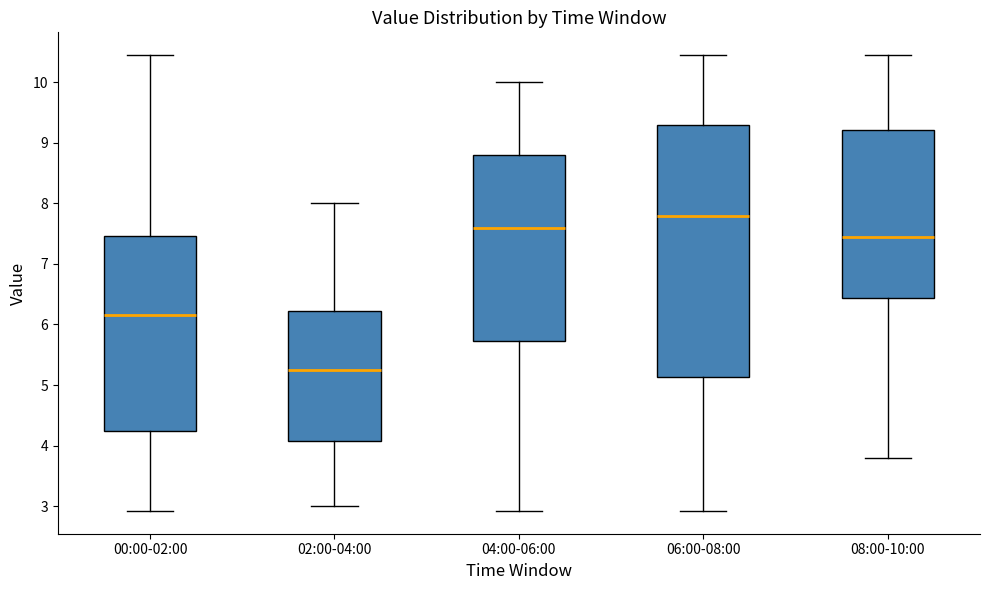

Where does the median line of the box for 08:00-10:00 sit on the y-axis? The values are not printed on the chart, so give them approximately, as read against the axis.

7.4